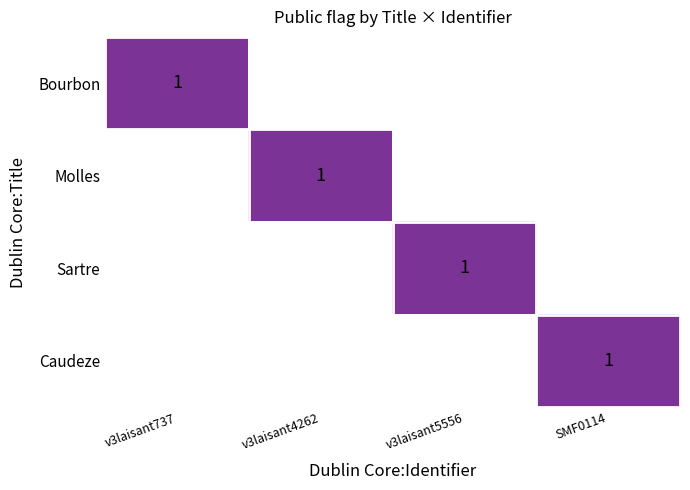

Reading left to right, what are all the values shown in this chart?

Bourbon: 1	0	0	0
Molles: 0	1	0	0
Sartre: 0	0	1	0
Caudeze: 0	0	0	1